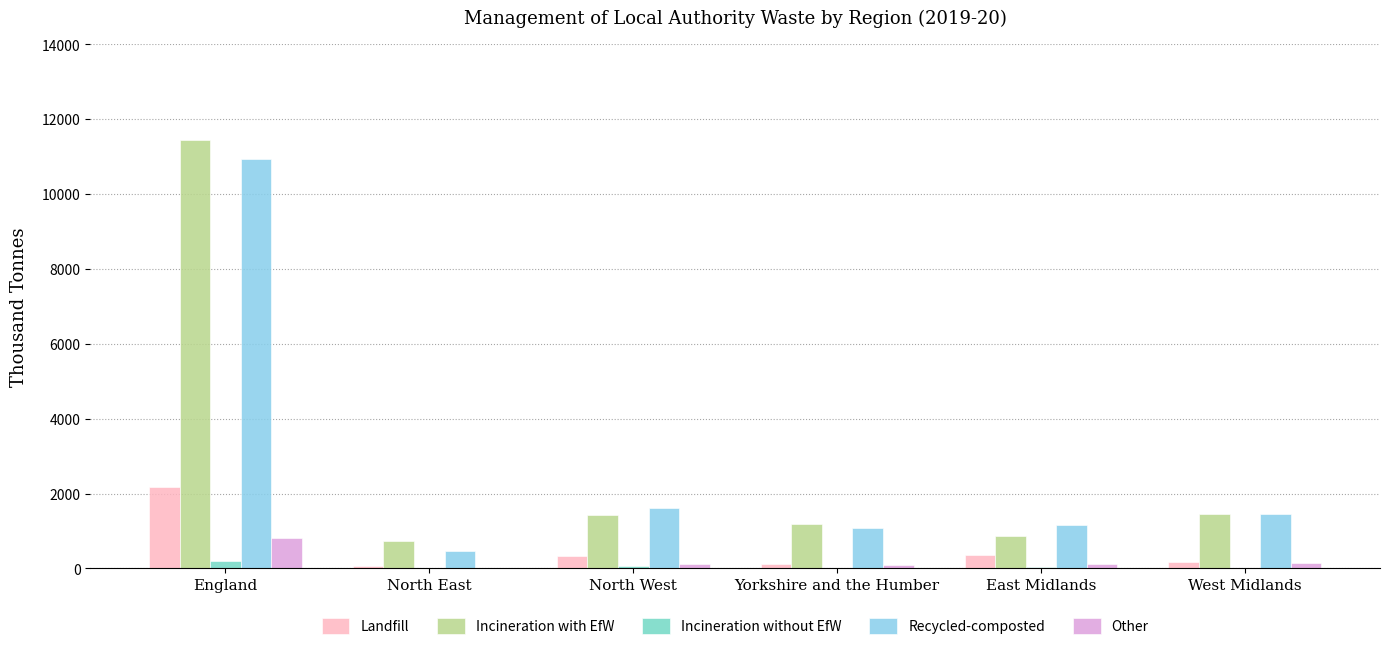

Which series changed the most between England and North West?

Incineration with EfW